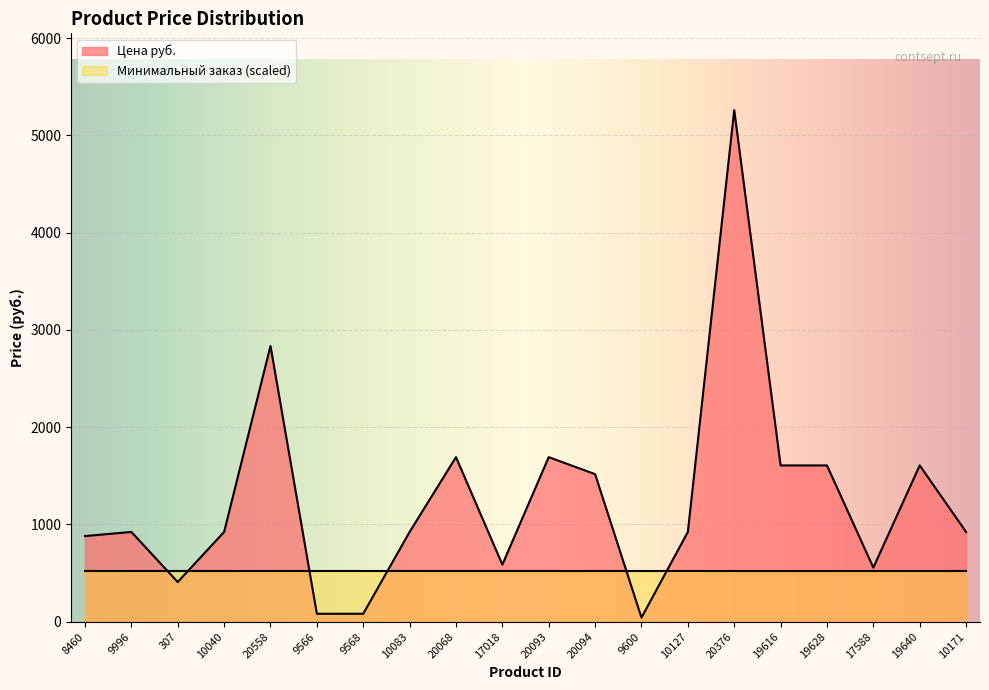

What is the difference between the maximum and minimum values?

5218.0